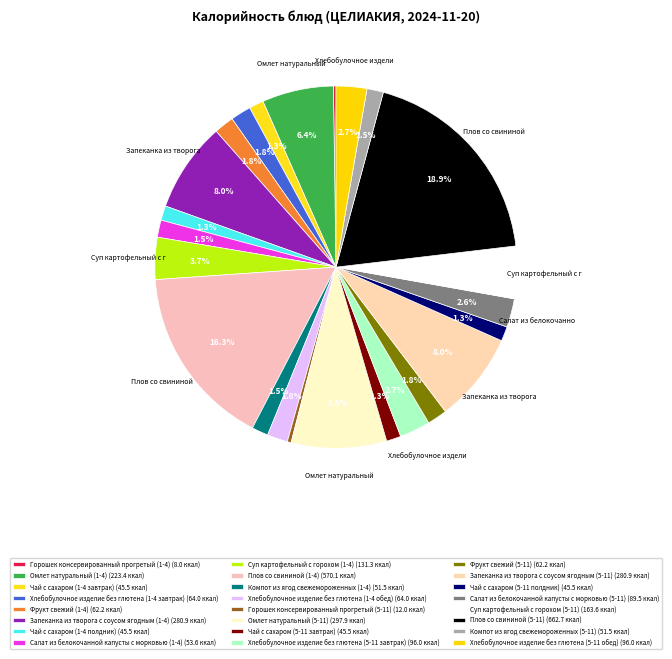

To the nearest percent, what is the average slice percentage?

4%